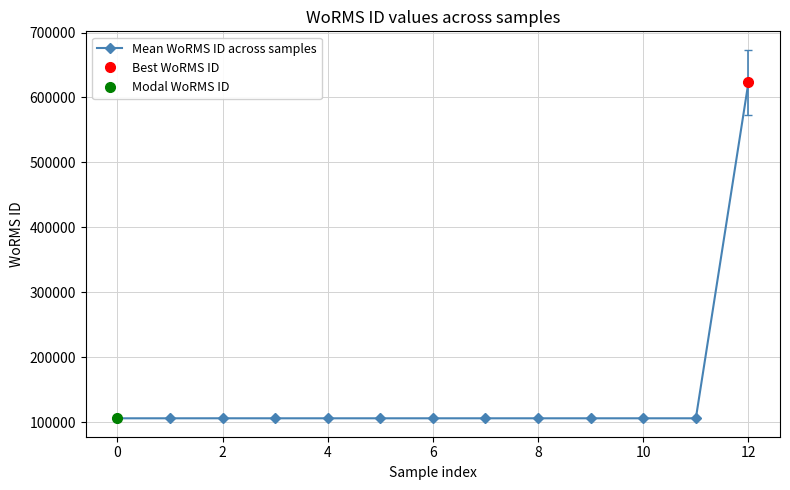

Is it true that the value at 4 is 149934?

False